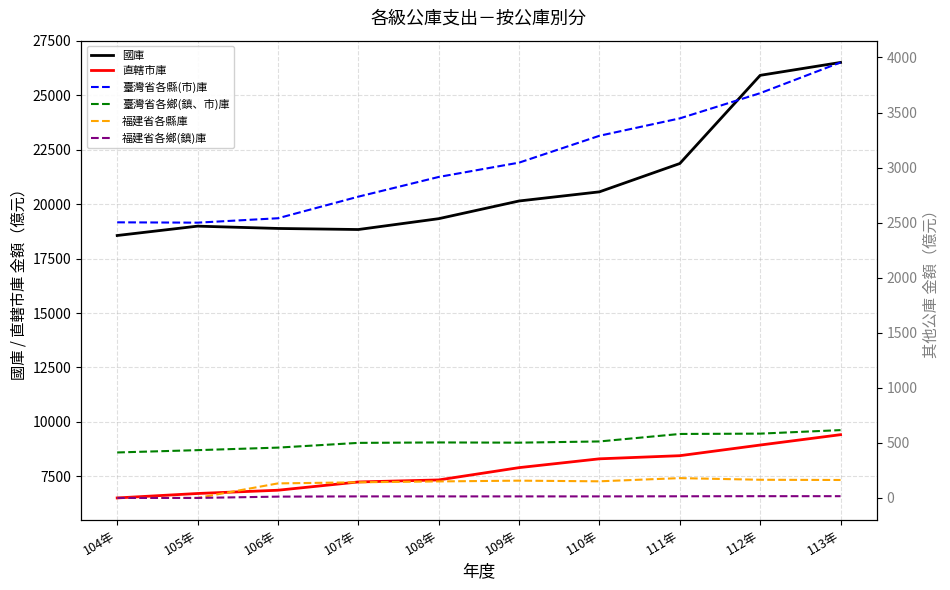

What is the difference between the maximum and minimum values in the 福建省各縣庫 series?

180